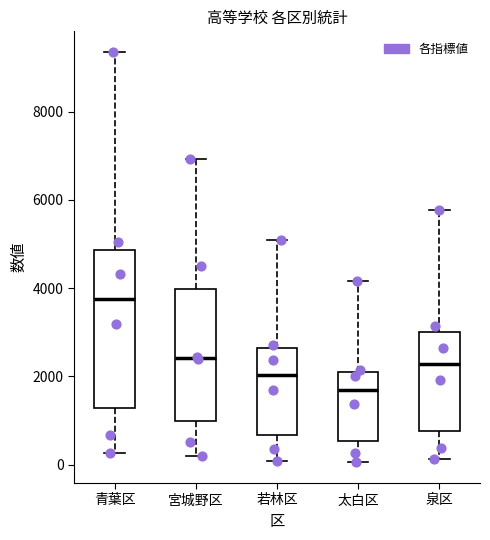

Where is the lower edge of the box for 青葉区 on the y-axis? The values are not printed on the chart, so give them approximately, as read against the axis.

1200